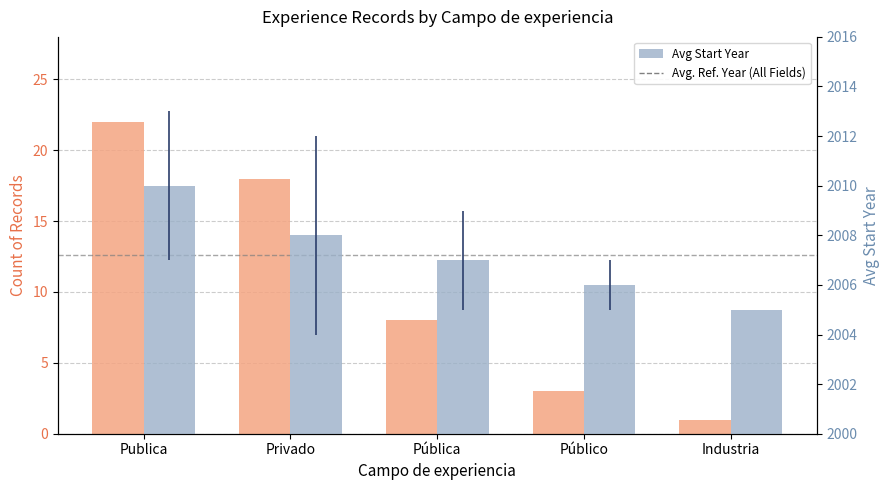

True or false: Avg Start Year has a value of 2819 at Pública.

False